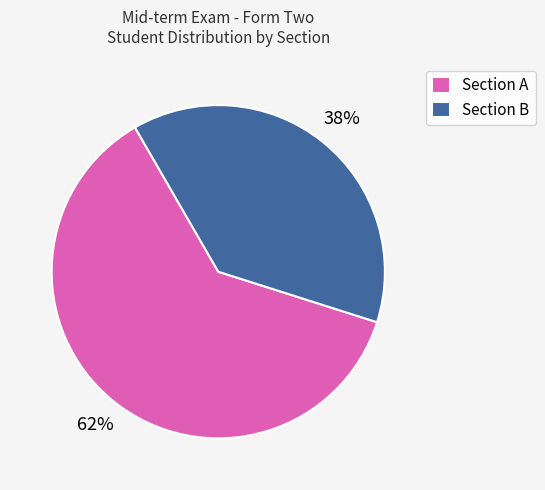

To the nearest percent, what percentage of the pie is Section A?

62%